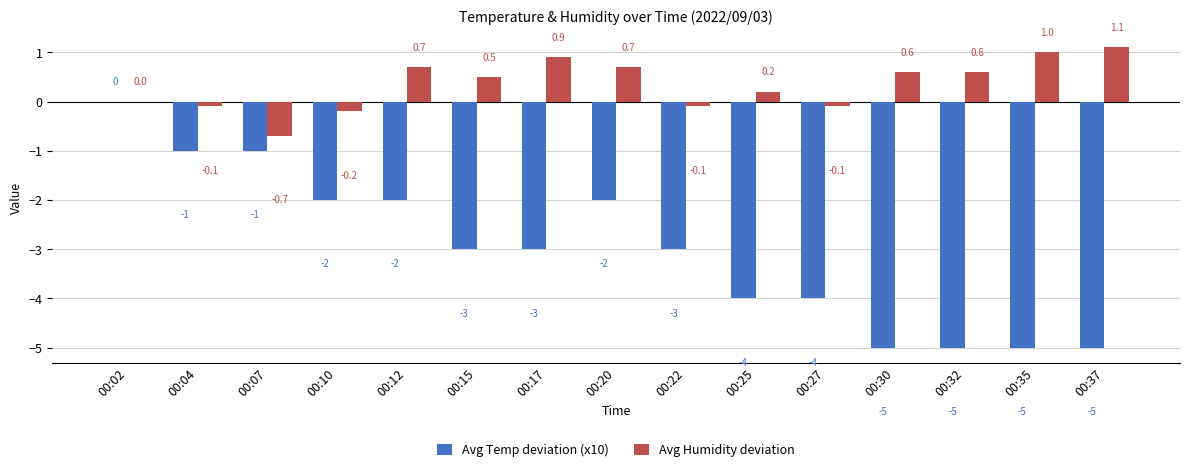

How many groups of bars are there?

15